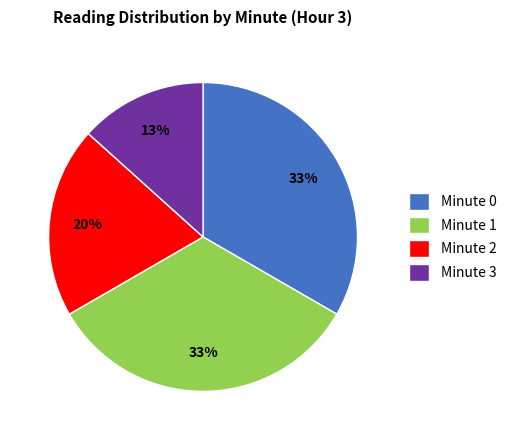

Combined, do Minute 2 and Minute 3 account for over 50%?

No